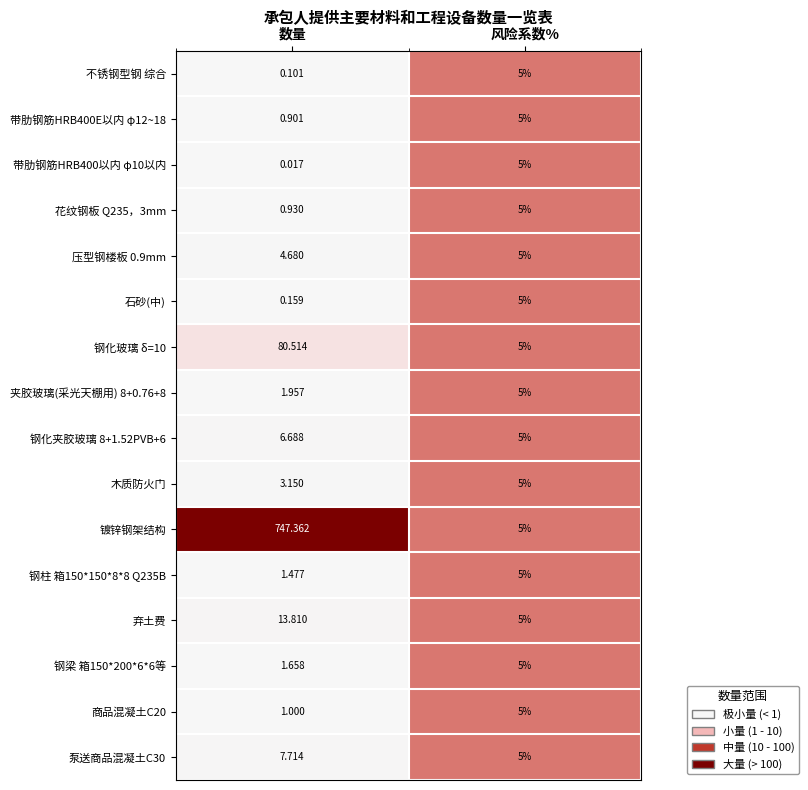

List the labels in order of 泵送商品混凝土C30 value, smallest first.

风险系数%, 数量